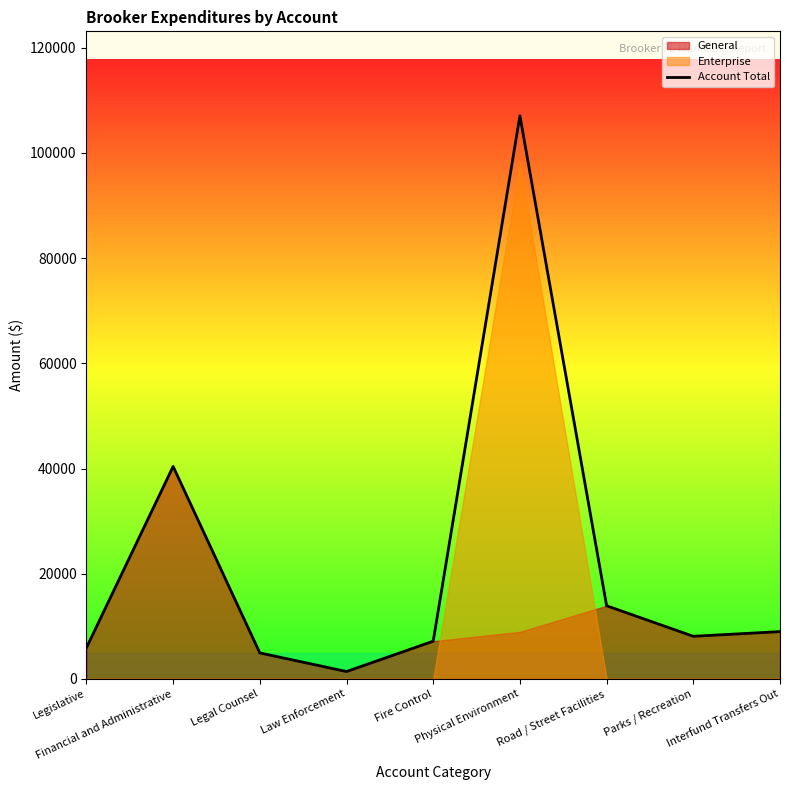

How many values are below 8109?

4